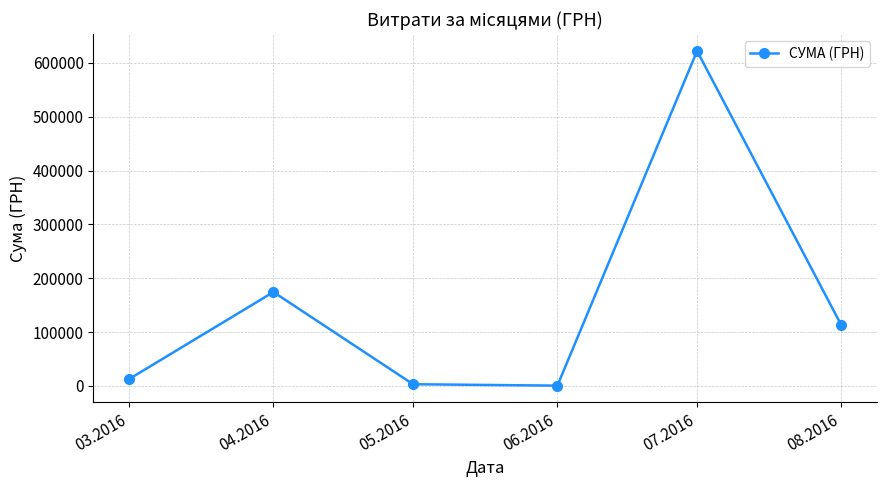

What is the maximum value shown in the chart?

622113.1